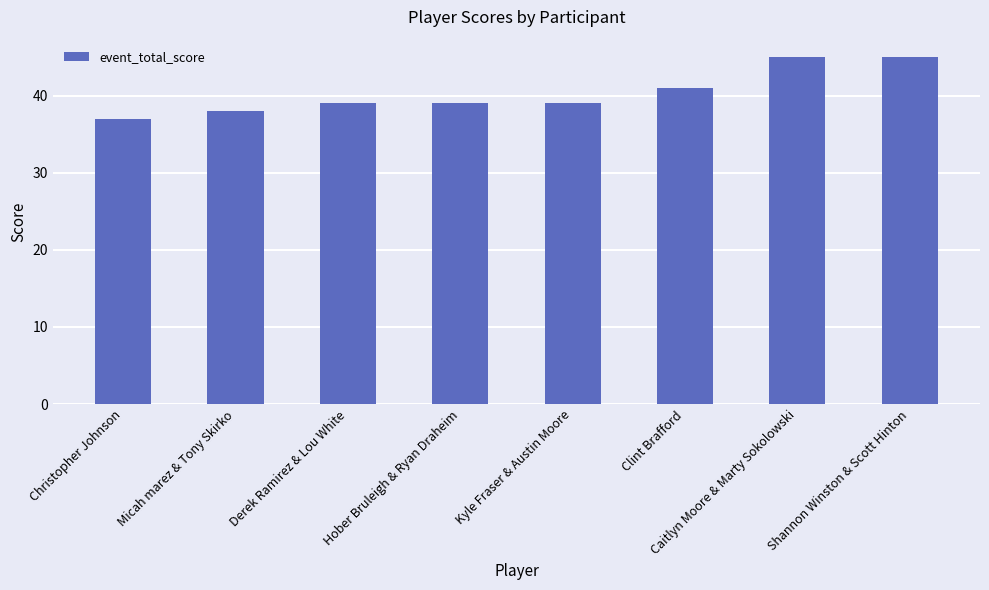

Approximately how many times larger is the value at Micah marez & Tony Skirko compared to Shannon Winston & Scott Hinton?

0.8